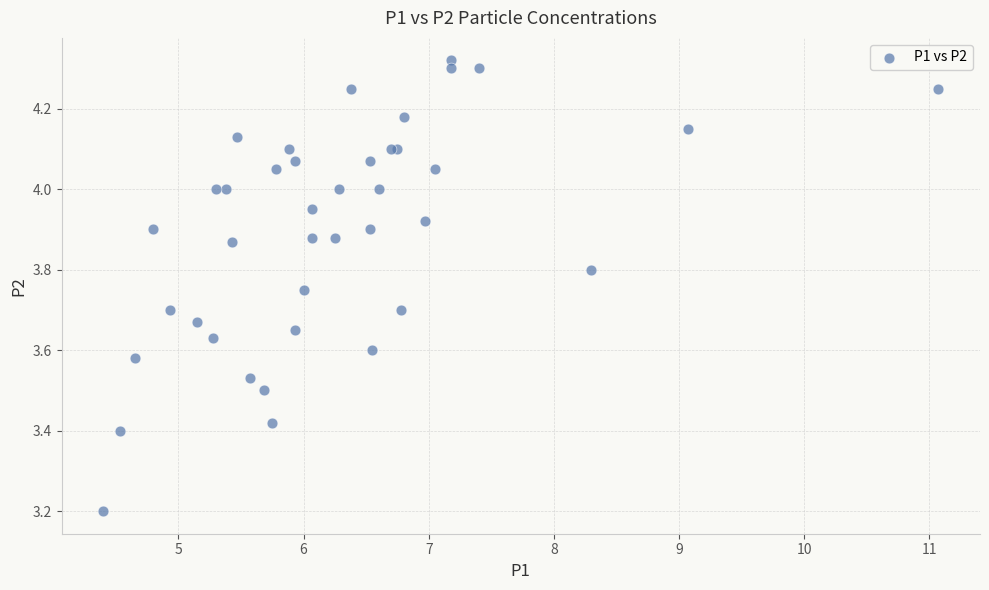

What Y value in the scatter plot is closest to 3?

3.2